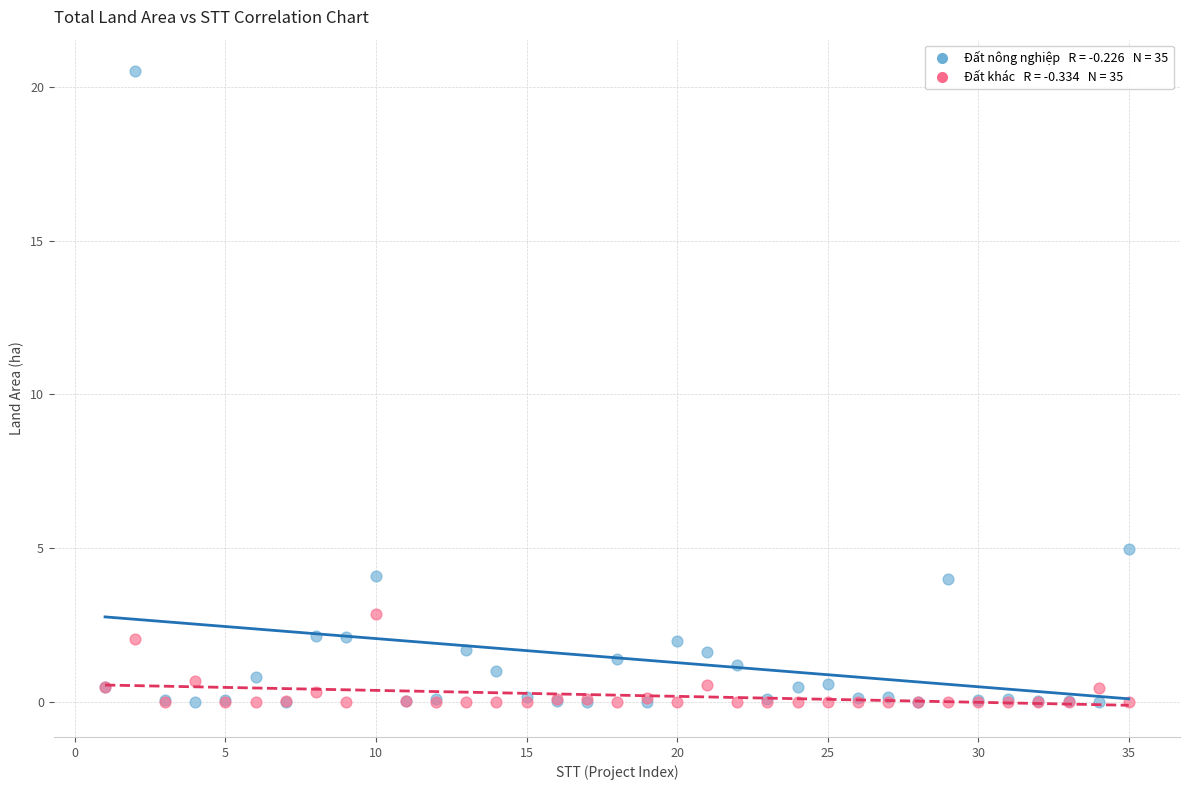

Across all series, what Y value is closest to 10?

5.0